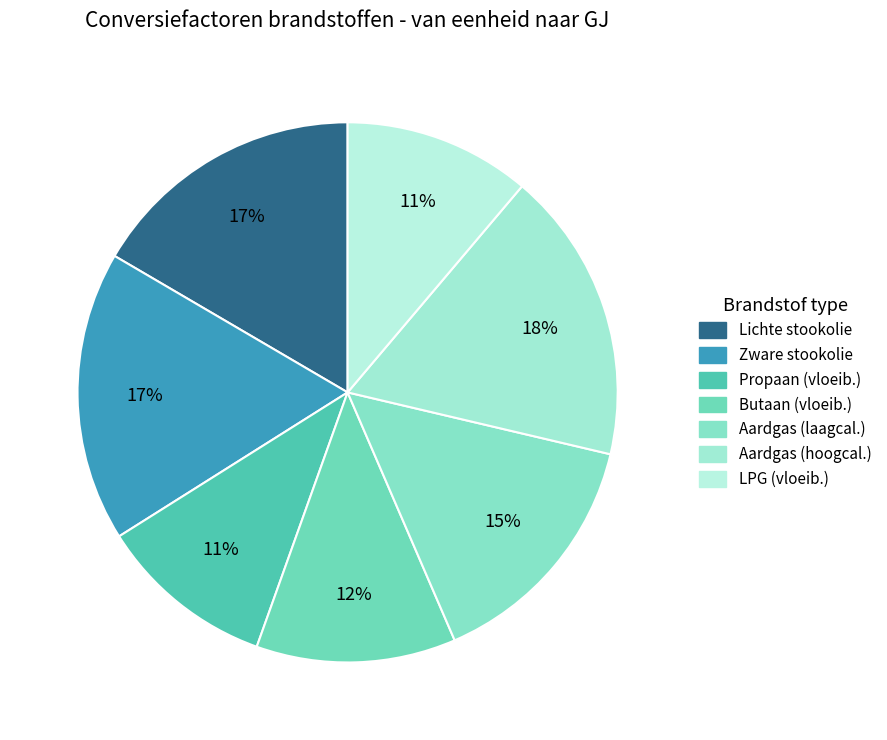

What is the largest slice in the pie chart?

Aardgas (hoogcalorisch) (m3)